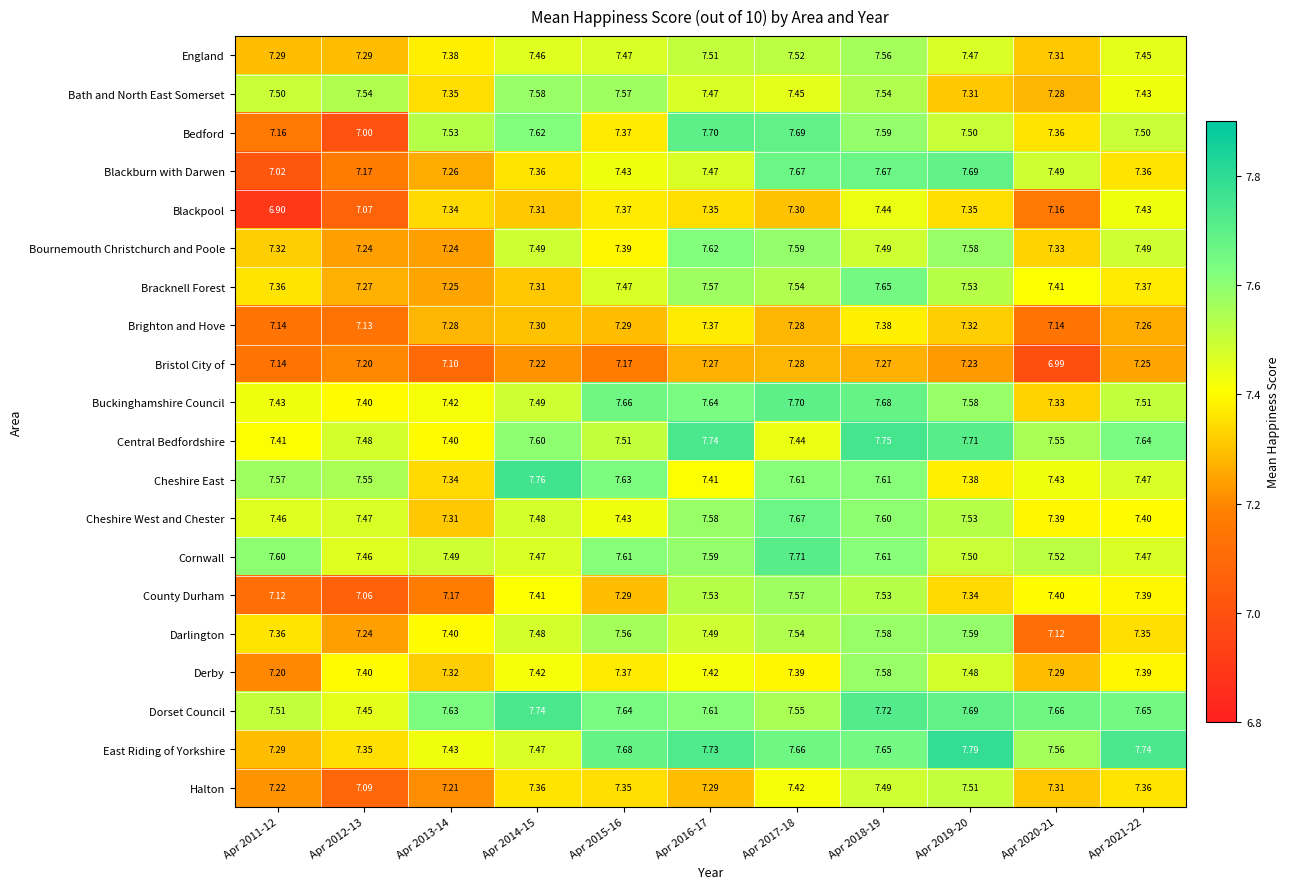

Which series has the widest spread of values?

Bedford